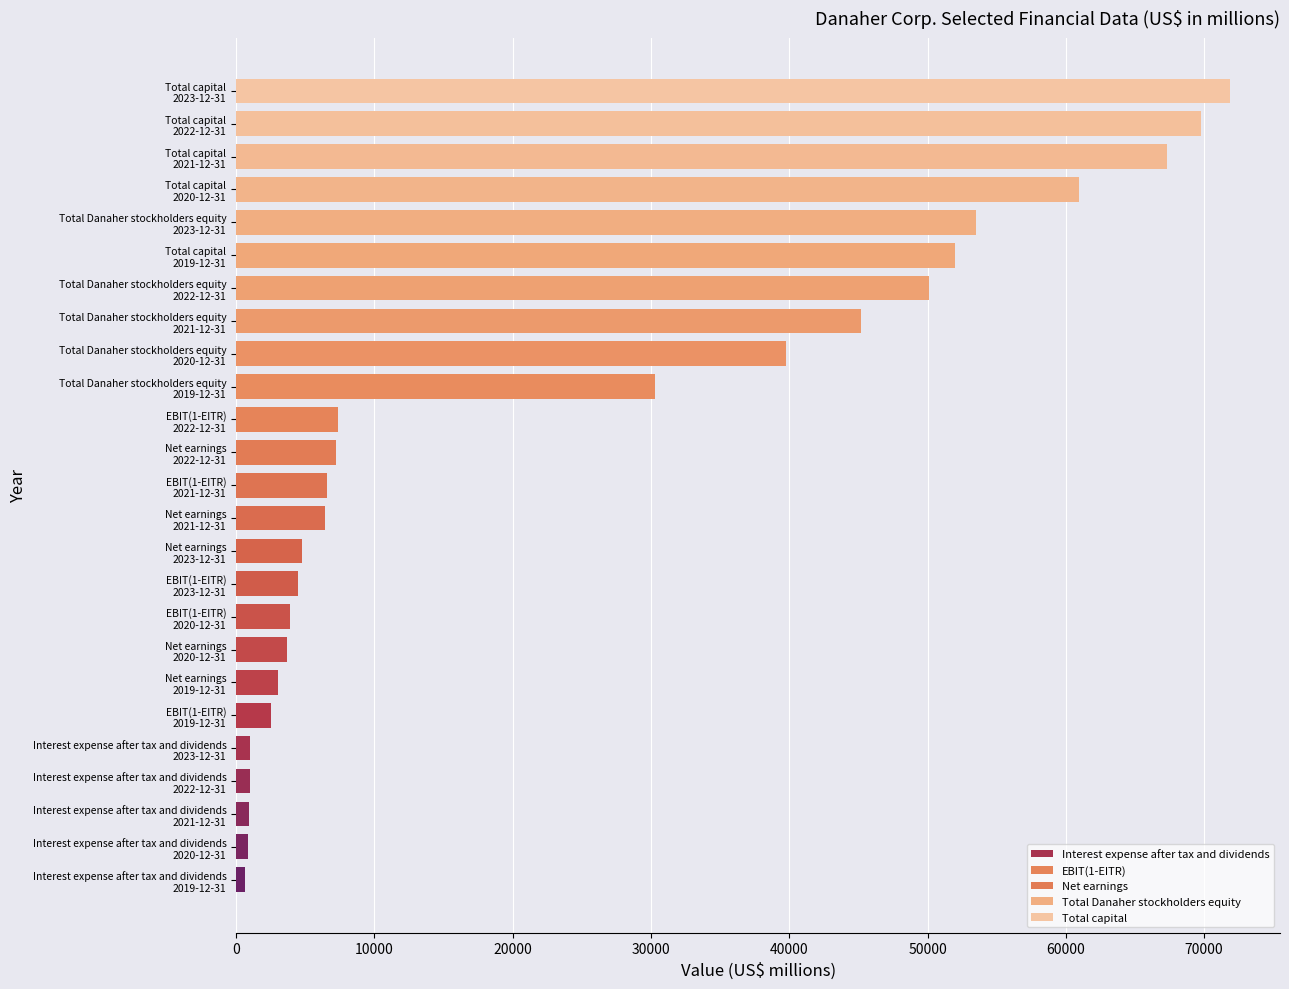

How many Net earnings values are between 3646 and 6433?

3